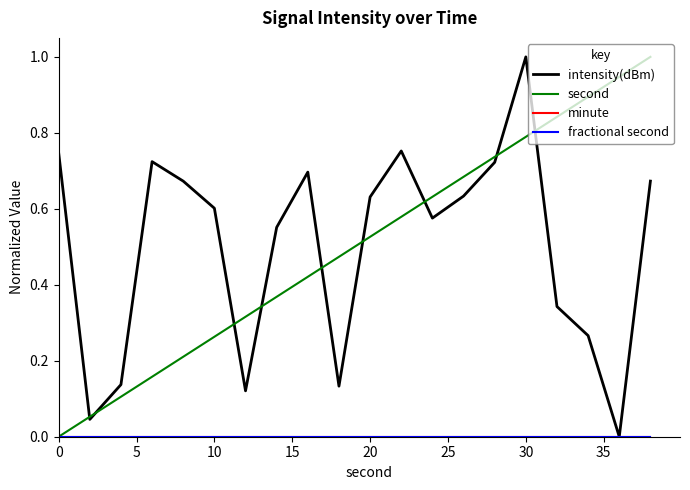

What is the highest value of the second series?

1.0